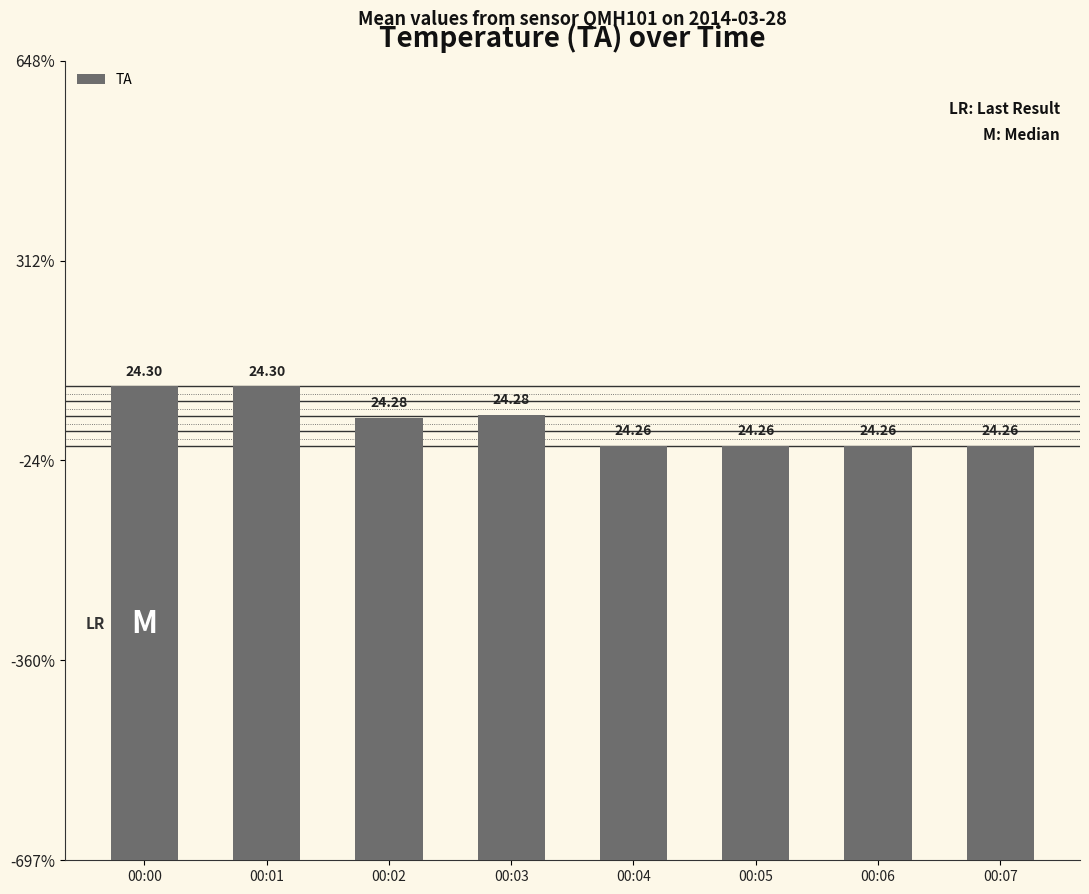

Are the bars horizontal?

No